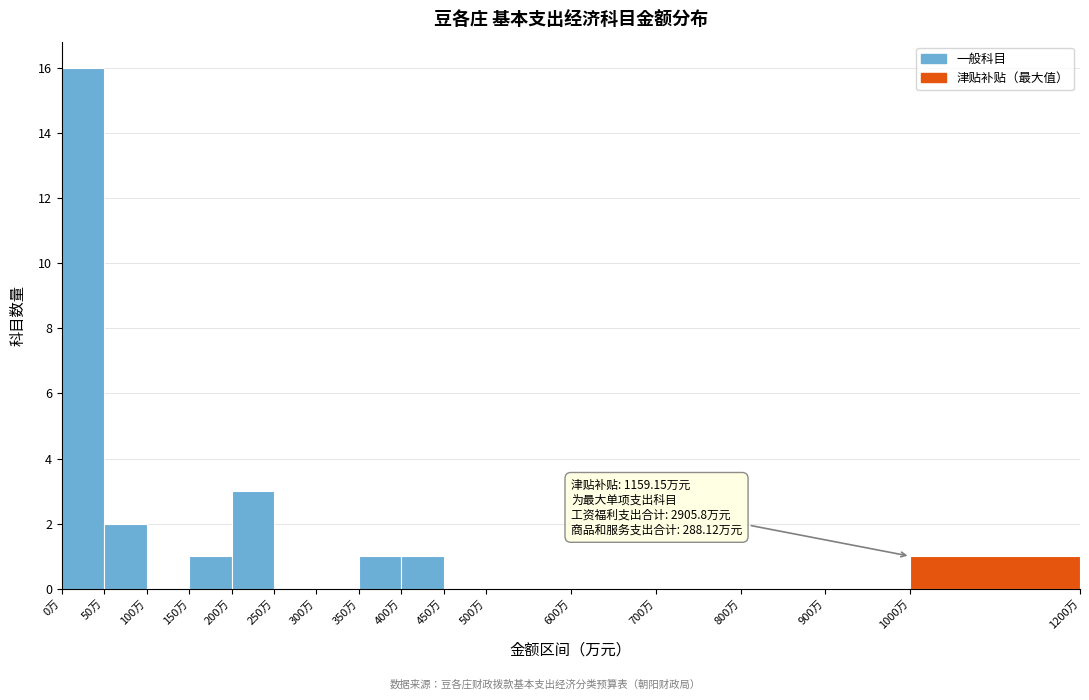

Which range on the x-axis has the tallest bar?

0 to 50